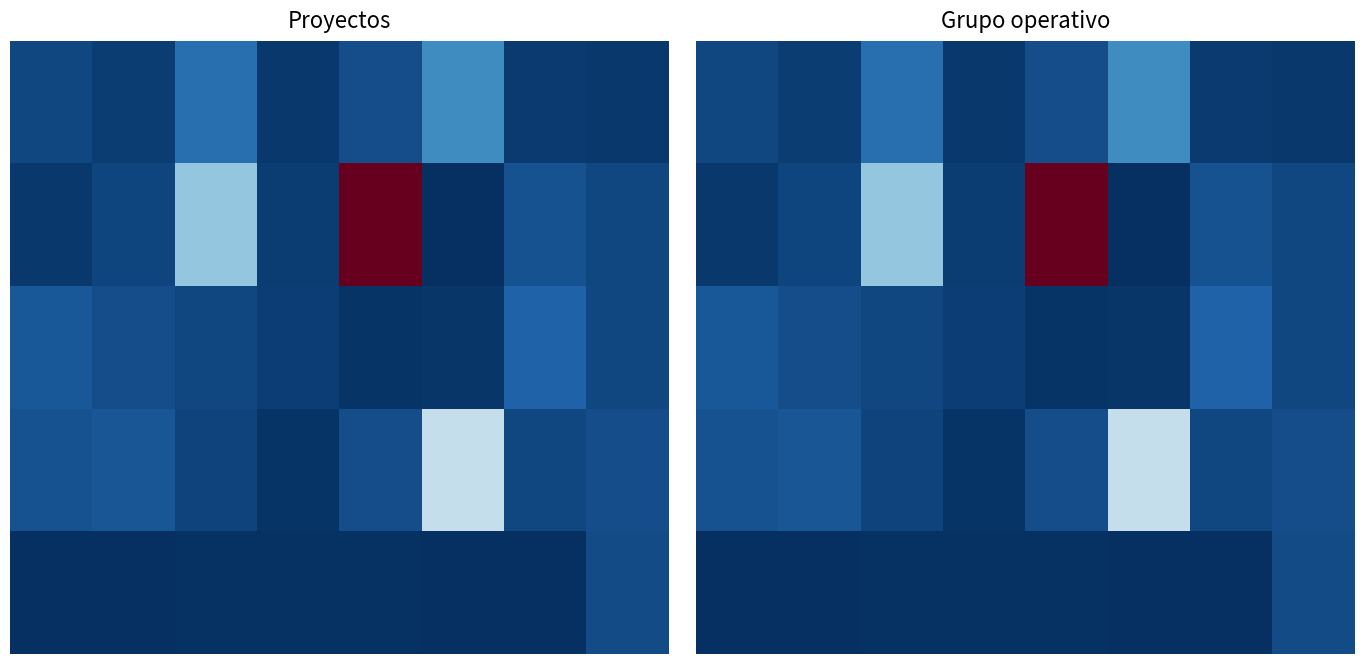

The row_2 series shows 2180075 at 4. True or false?

False